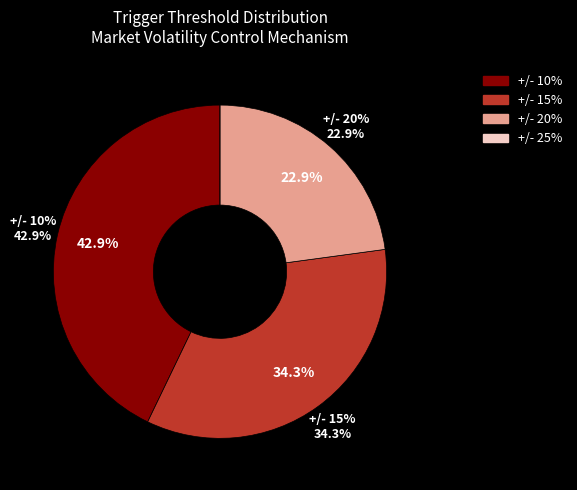

Is it true that +/- 20% is 20% of the pie?

False